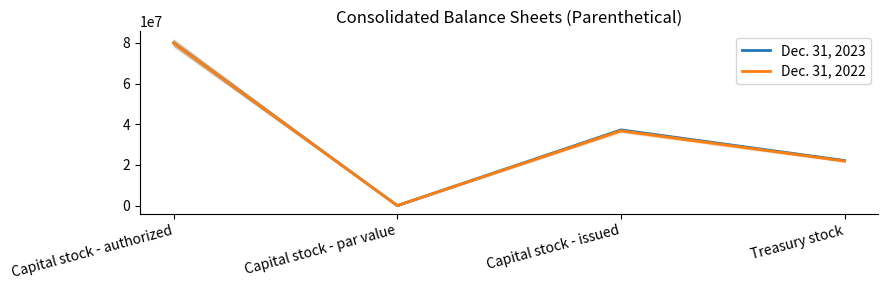

Rank the series by their maximum value, from highest to lowest.

Dec. 31, 2023, Dec. 31, 2022